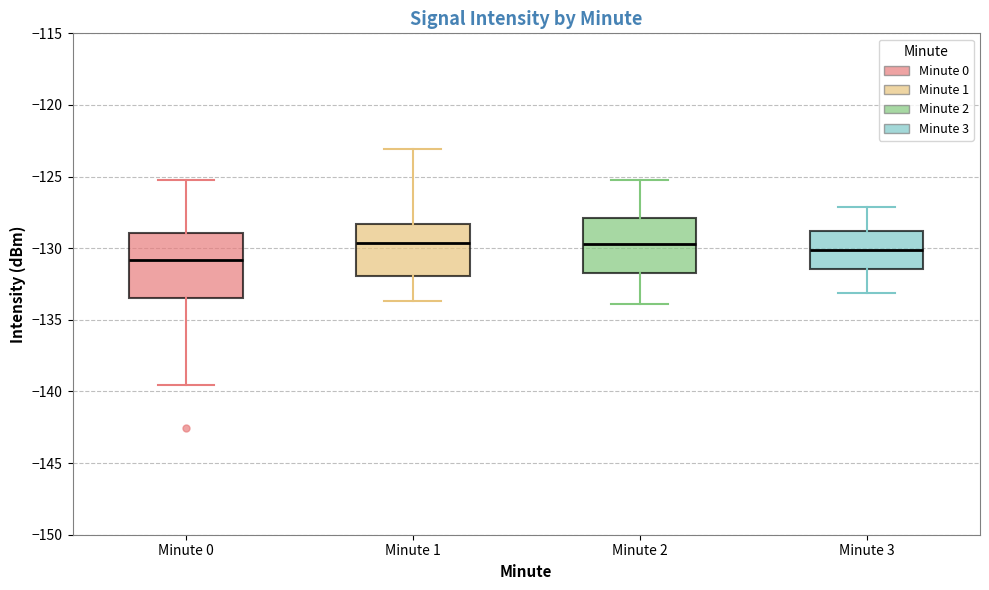

Comparing the boxes themselves (not the whiskers), which one is the tallest?

Minute 0